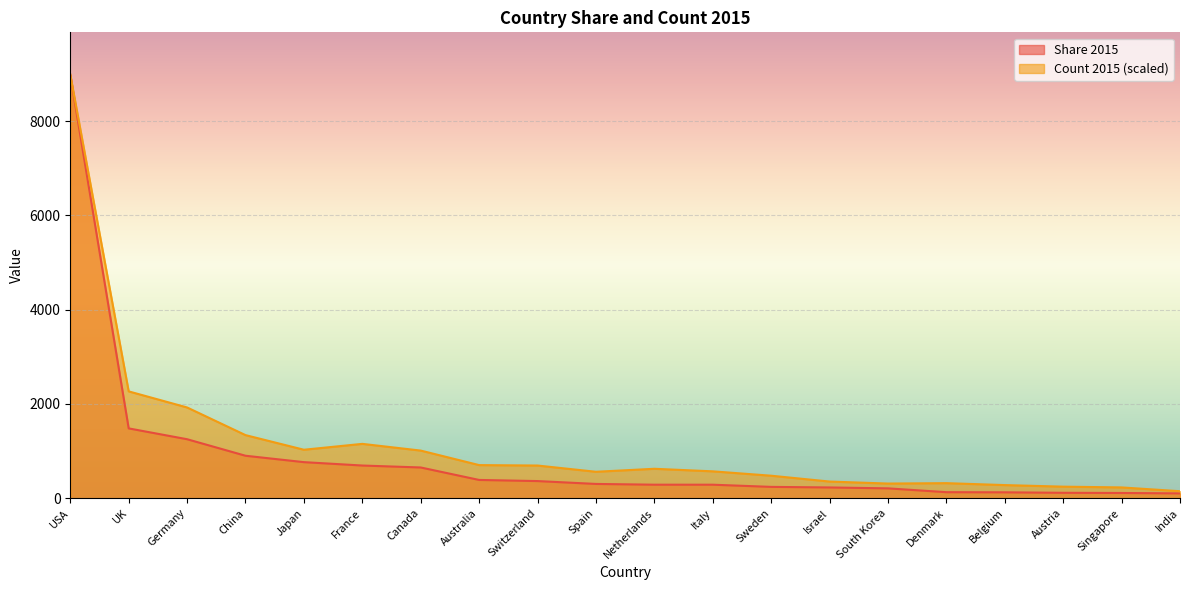

Reading left to right, extract all data points from this chart.

Share 2015: USA=8985.7	UK=1481.4	Germany=1251.7	China=901.1	Japan=765.4	France=693.6	Canada=652.2	Australia=387.7	Switzerland=363.8	Spain=302.9	Netherlands=287.0	Italy=286.8	Sweden=240.4	Israel=228.4	South Korea=209.2	Denmark=128.1	Belgium=125.2	Austria=114.8	Singapore=111.0	India=102.7
Count 2015: USA=8985.7	UK=2266.7	Germany=1925.5	China=1338.8	Japan=1028.5	France=1153.1	Canada=1010.7	Australia=702.7	Switzerland=693.4	Spain=561.1	Netherlands=624.5	Italy=570.4	Sweden=477.5	Israel=353.7	South Korea=311.1	Denmark=319.6	Belgium=278.6	Austria=245.3	Singapore=229.1	India=148.6